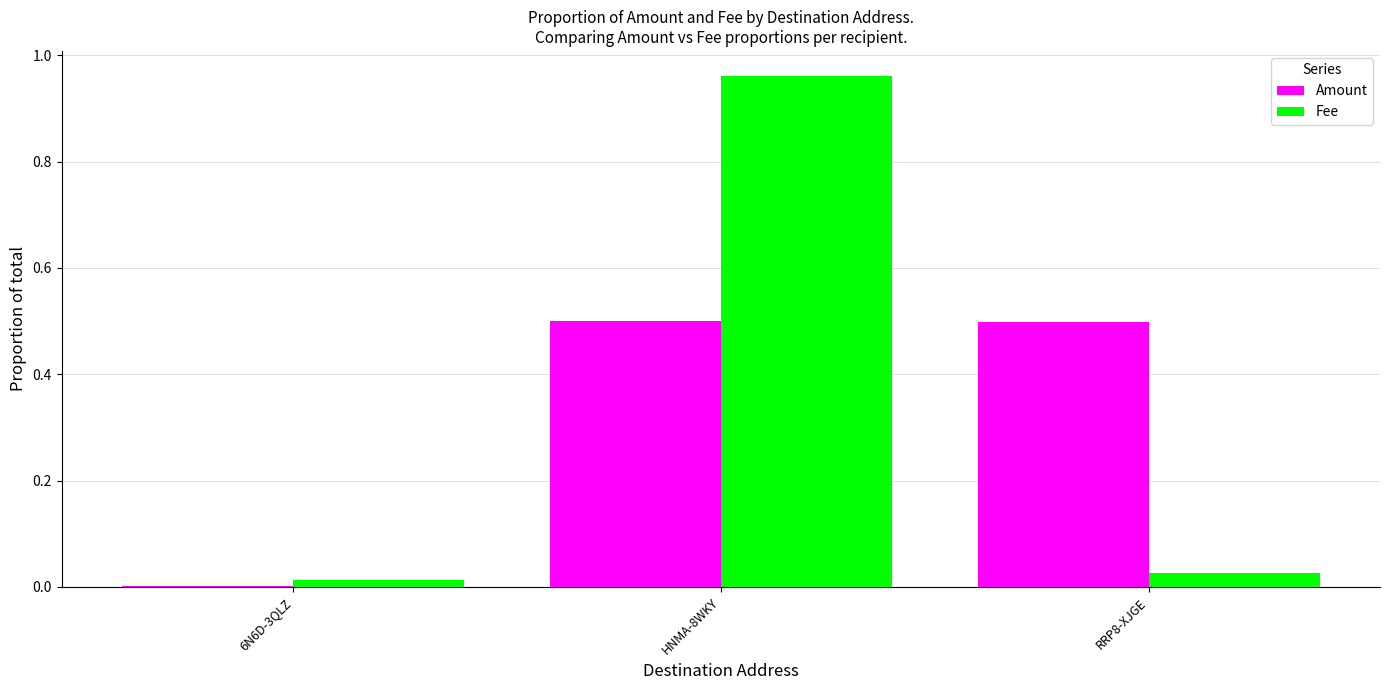

At which category does the chart reach its peak across all series?

HNMA-8WKY